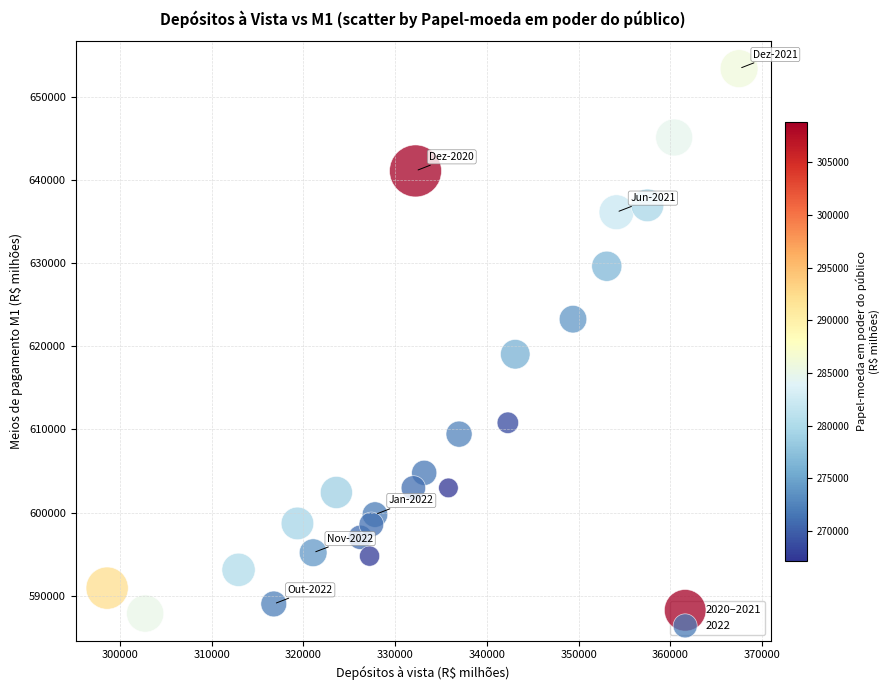

Which series has the largest Y range (max minus min)?

2020–2021